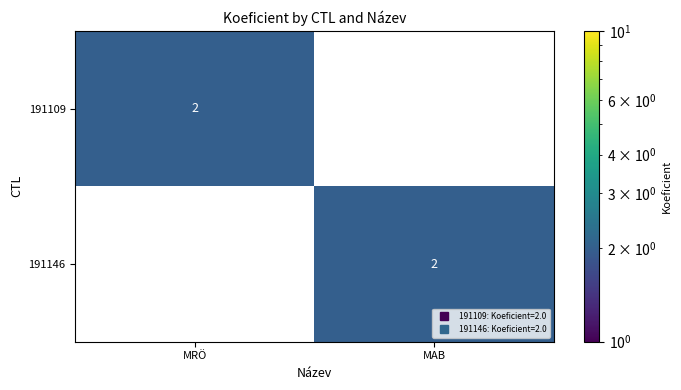

How many series are shown in this chart?

2